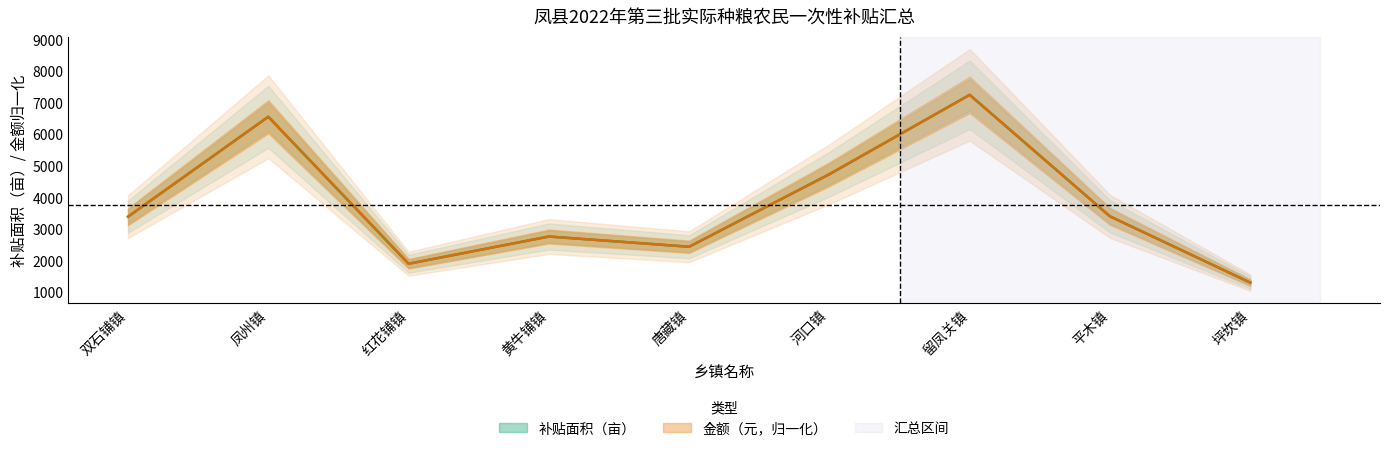

How many times do 补贴面积 and 金额 cross each other?

1